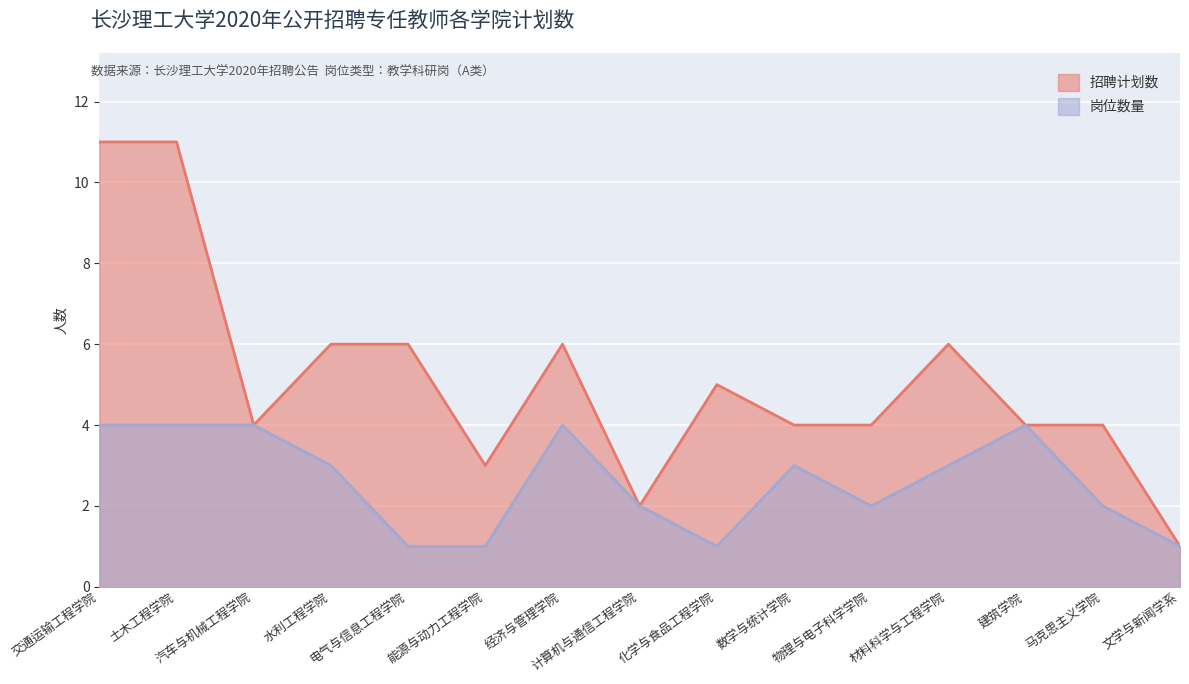

Which has a higher value, 能源与动力工程学院 or 数学与统计学院?

数学与统计学院